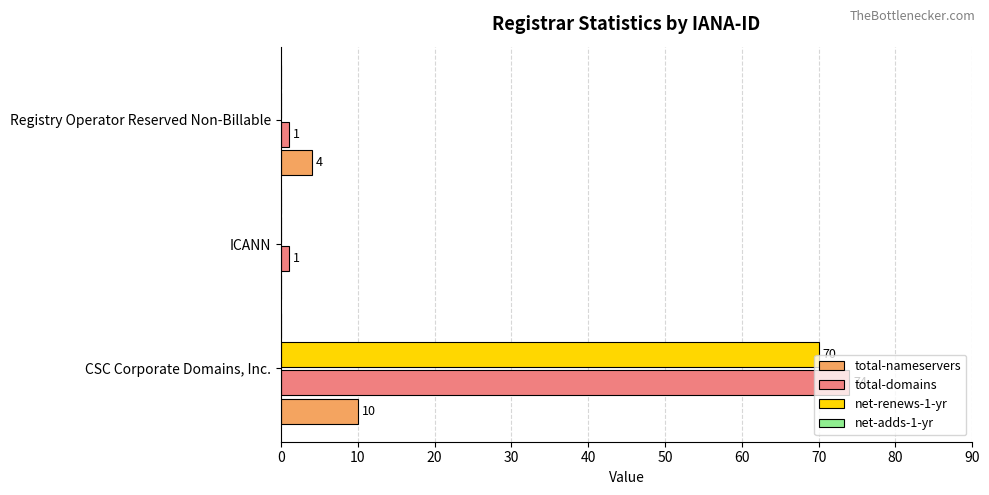

Which series has the largest range (max minus min)?

total-domains